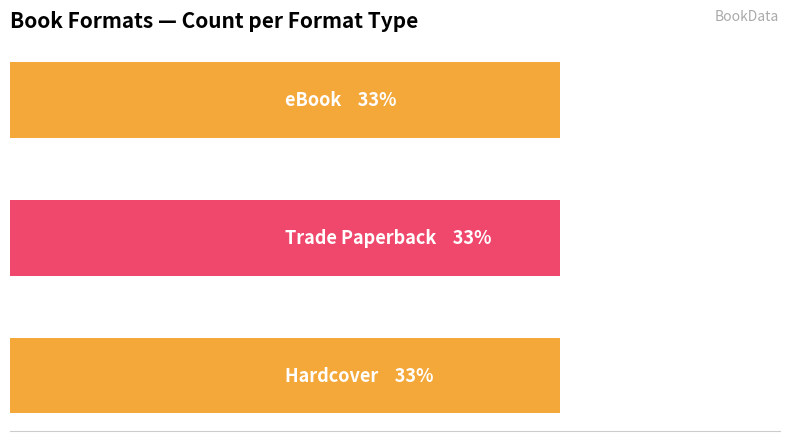

Rank the series by their maximum value, from lowest to highest.

Hardcover, Trade Paperback, eBook